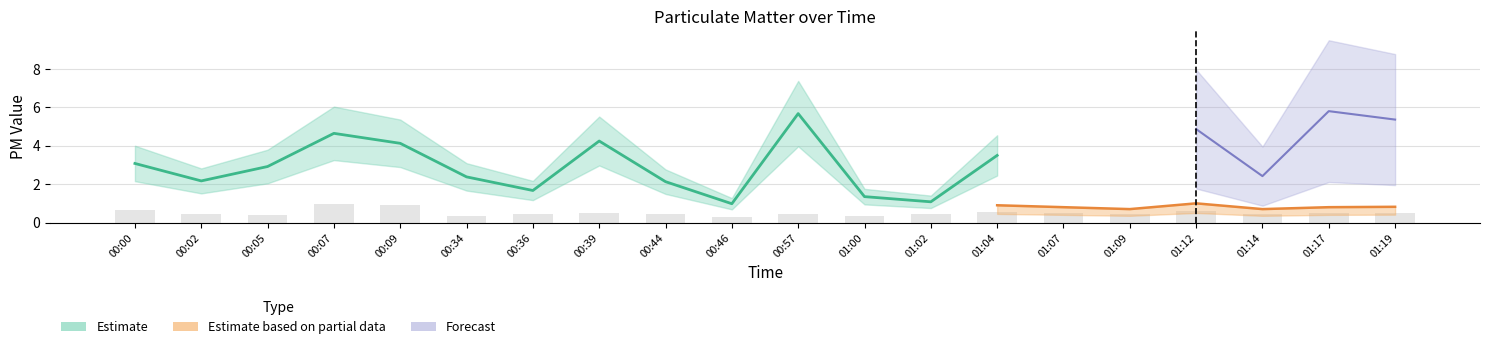

What is the sum of all SDS_P1_upper values?

64.8